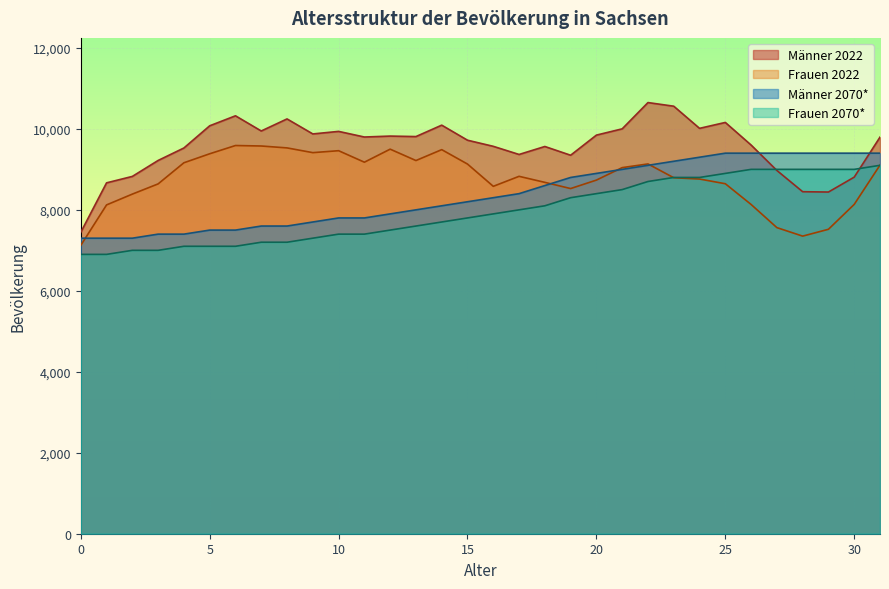

What are all the series names shown in the legend?

Männer 2022, Frauen 2022, Männer 2070*, Frauen 2070*